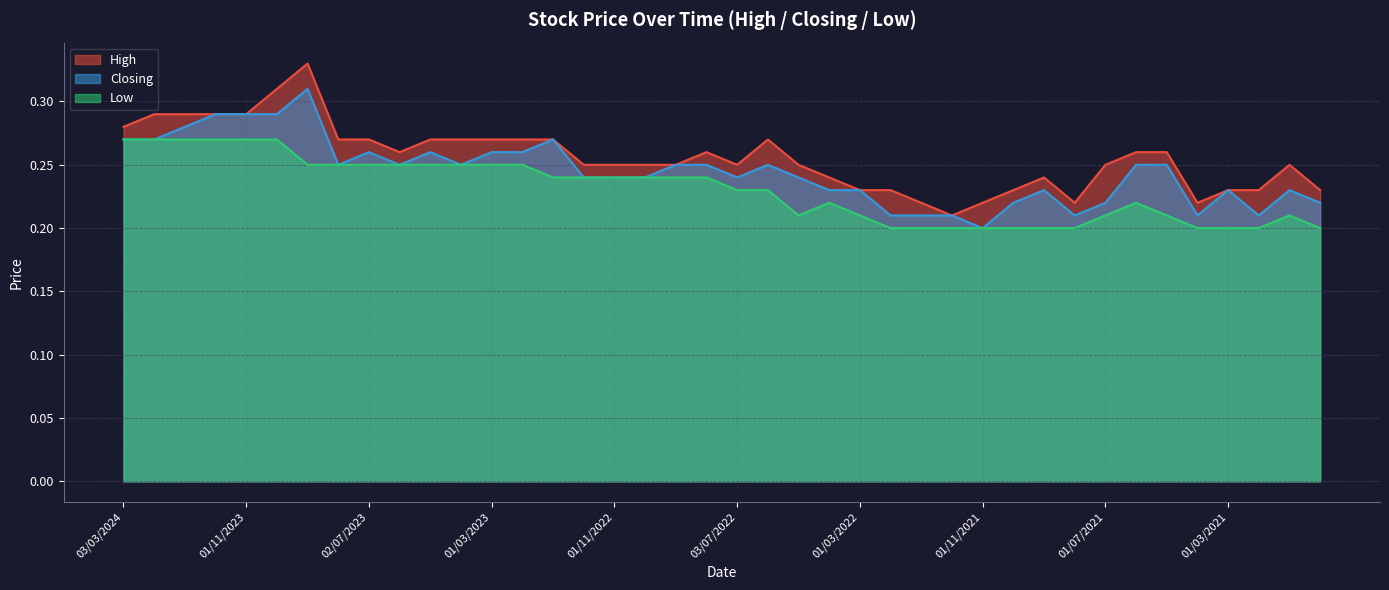

How many interior local valleys does the Low series have?

1